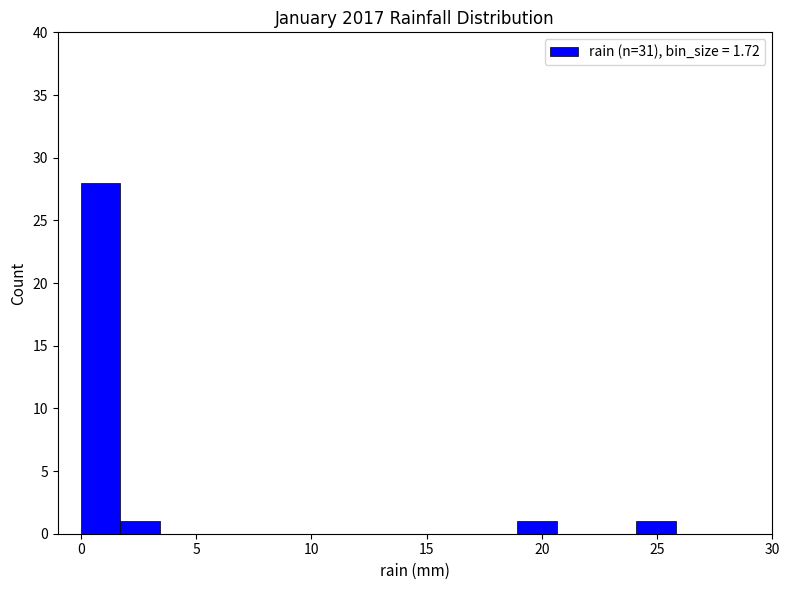

Read against the x-axis, roughly where is the centre of the tallest bar?

1.0